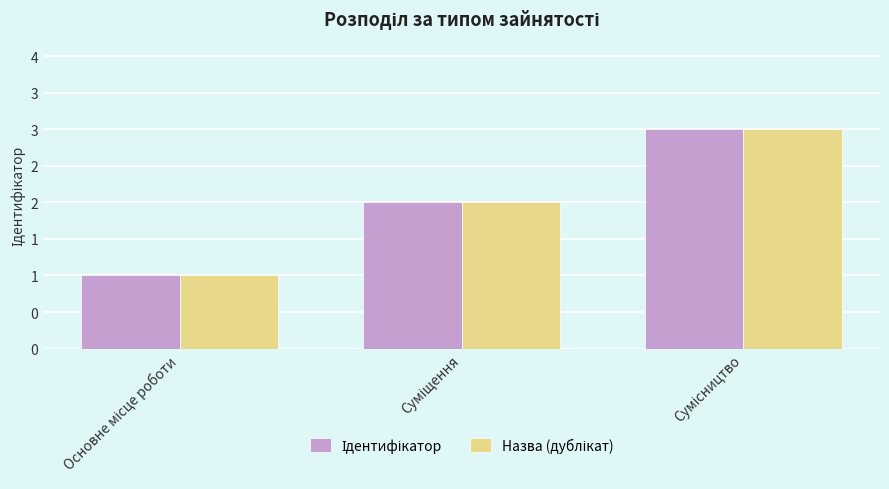

Count the Ідентифікатор values in the range 1 to 3.

3